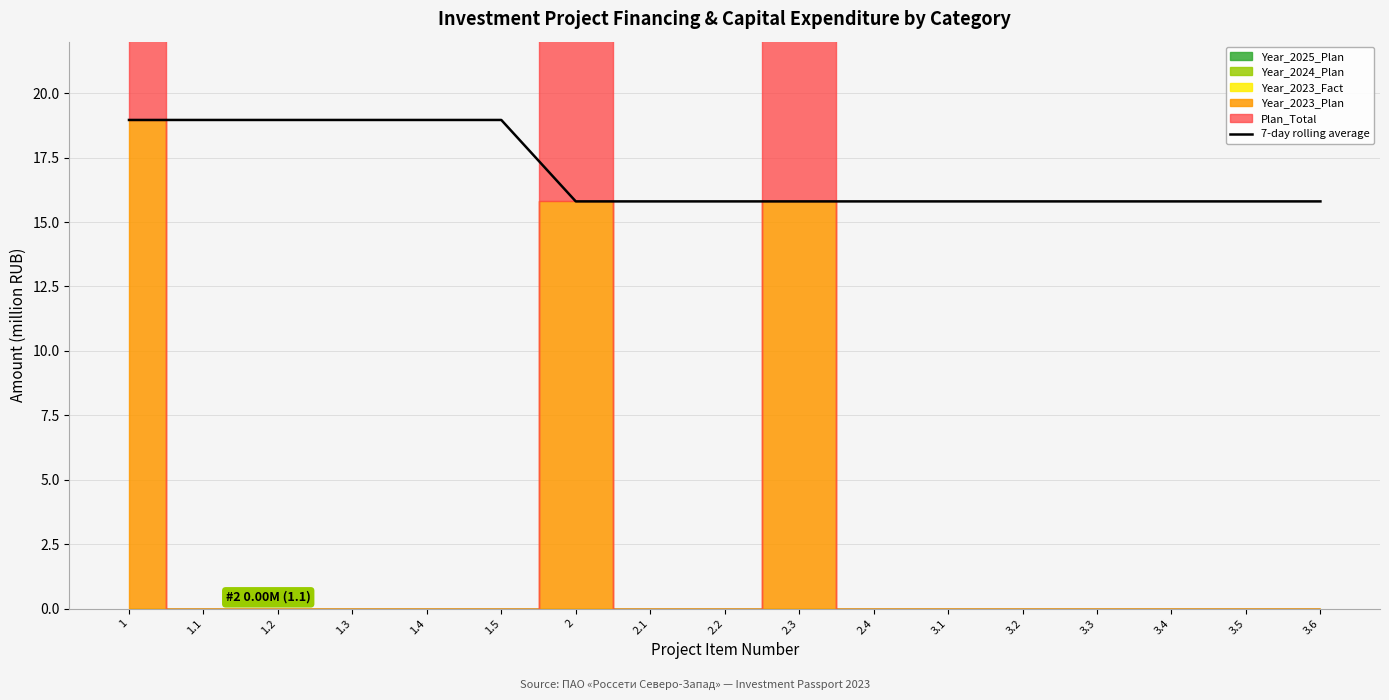

What is the value of the 15th point from the left?

15.8